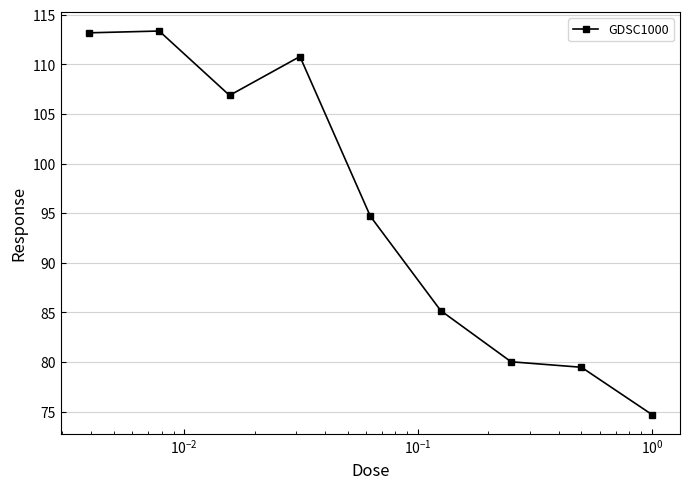

How many lines are shown in the chart?

1